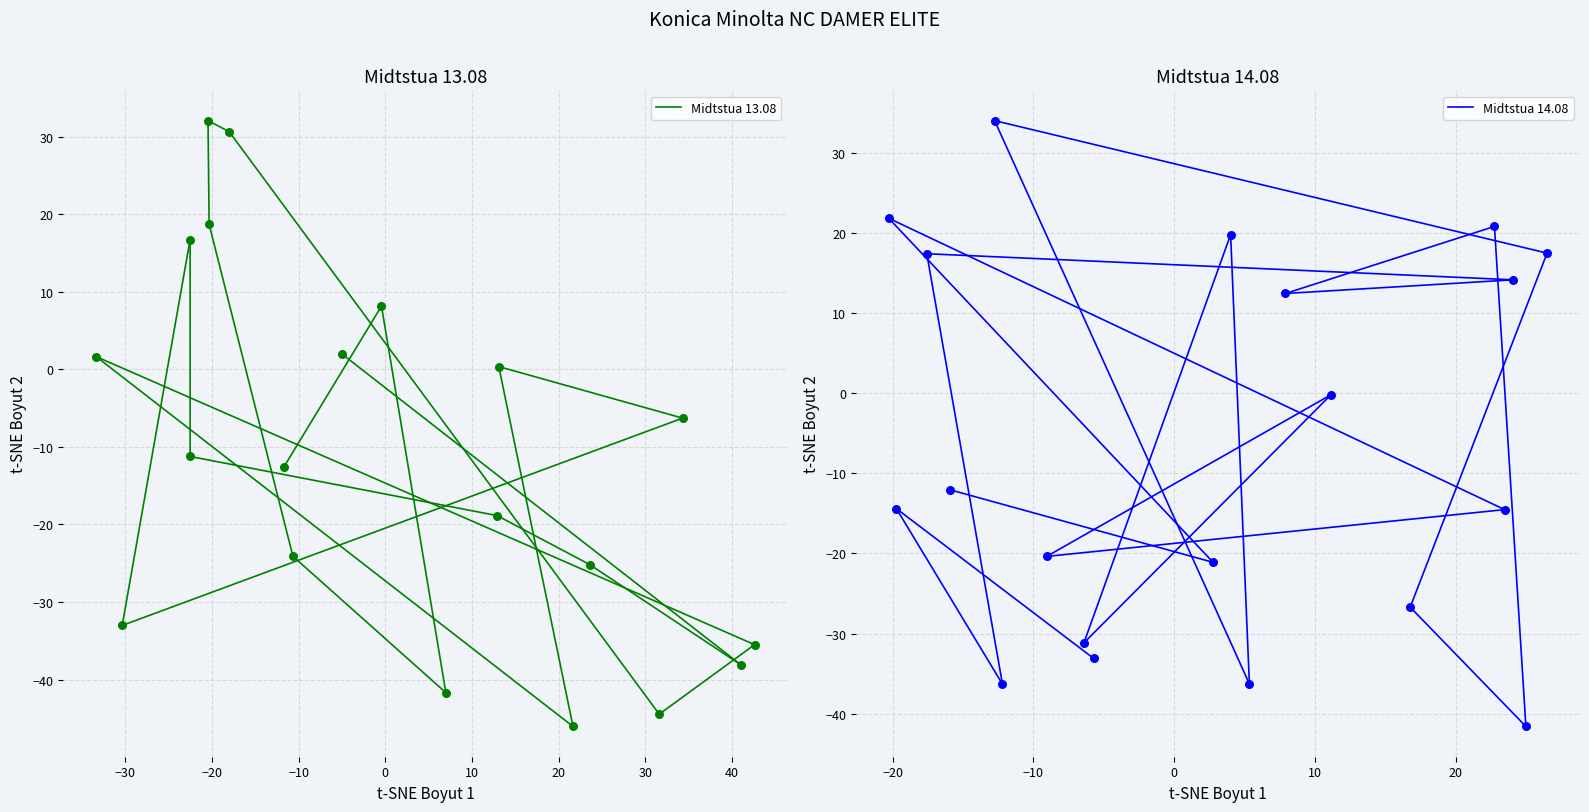

What are all the series names shown in the legend?

Midtstua 13.08, Midtstua 14.08